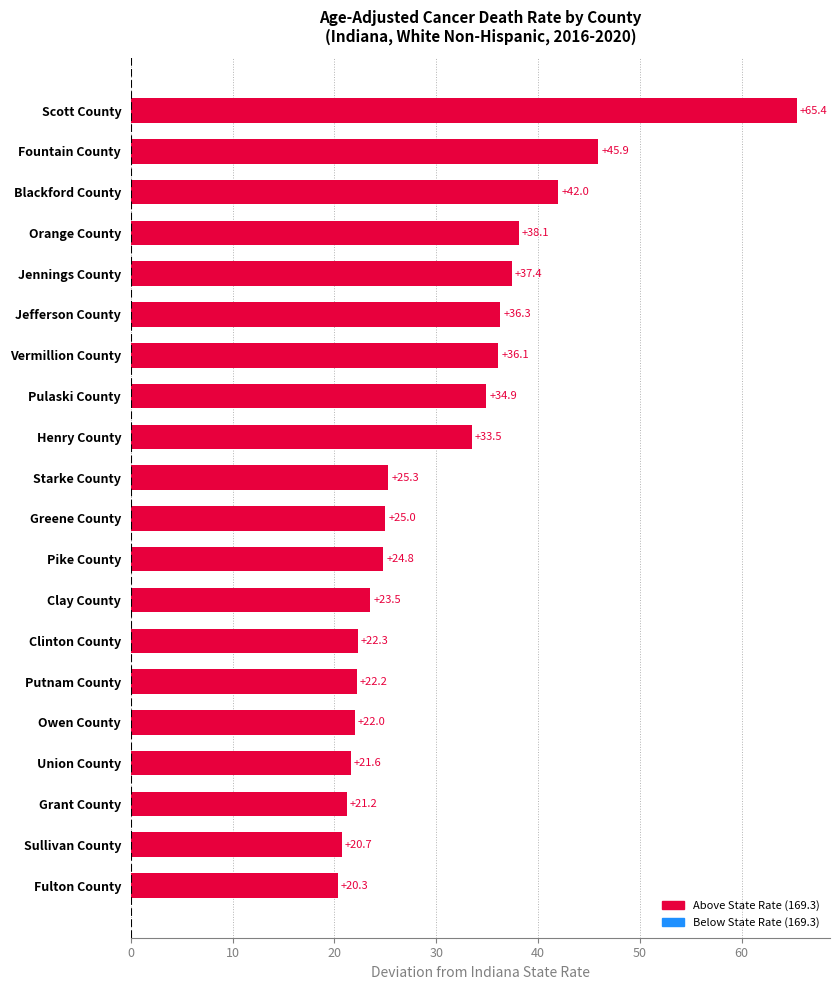

Reading top to bottom, what are all the values shown in this chart?

Scott County=65.4	Fountain County=45.9	Blackford County=42.0	Orange County=38.1	Jennings County=37.4	Jefferson County=36.3	Vermillion County=36.1	Pulaski County=34.9	Henry County=33.5	Starke County=25.3	Greene County=25.0	Pike County=24.8	Clay County=23.5	Clinton County=22.3	Putnam County=22.2	Owen County=22.0	Union County=21.6	Grant County=21.2	Sullivan County=20.7	Fulton County=20.3